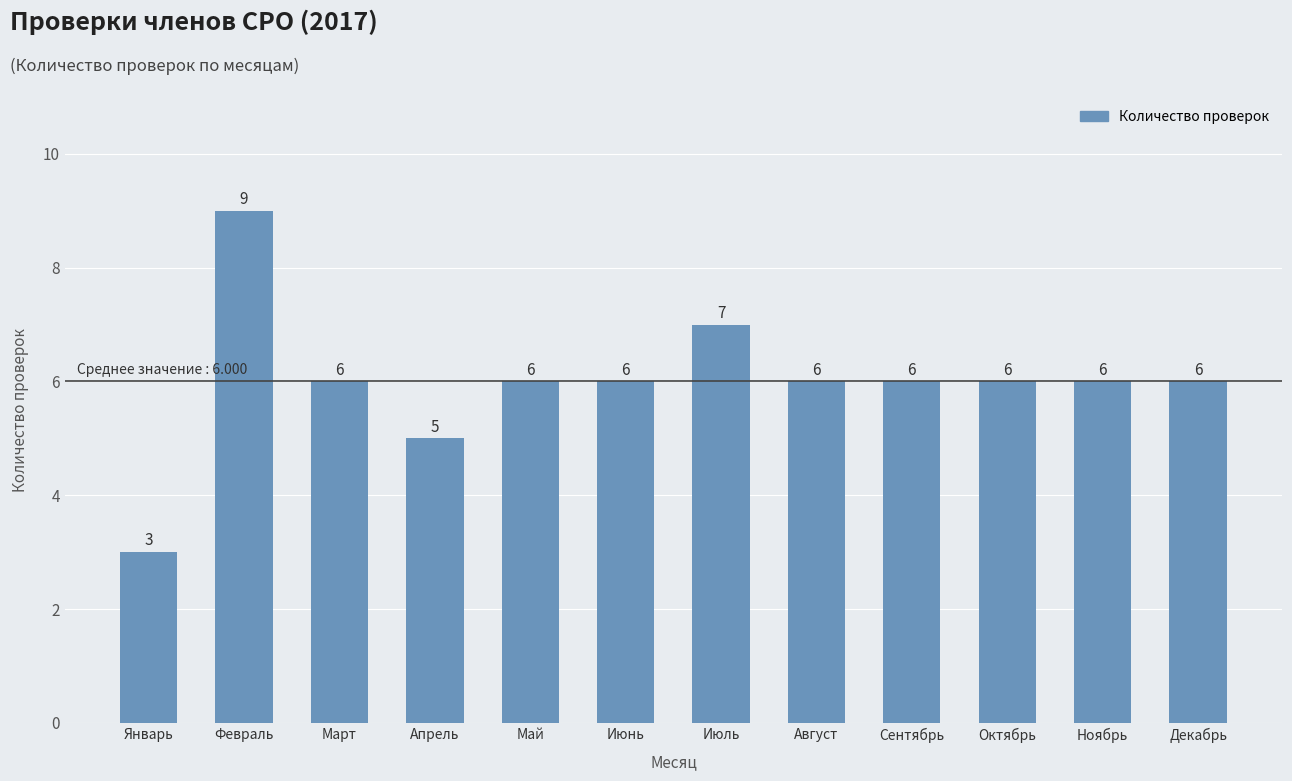

Reading left to right, what are all the values shown in this chart?

3	9	6	5	6	6	7	6	6	6	6	6